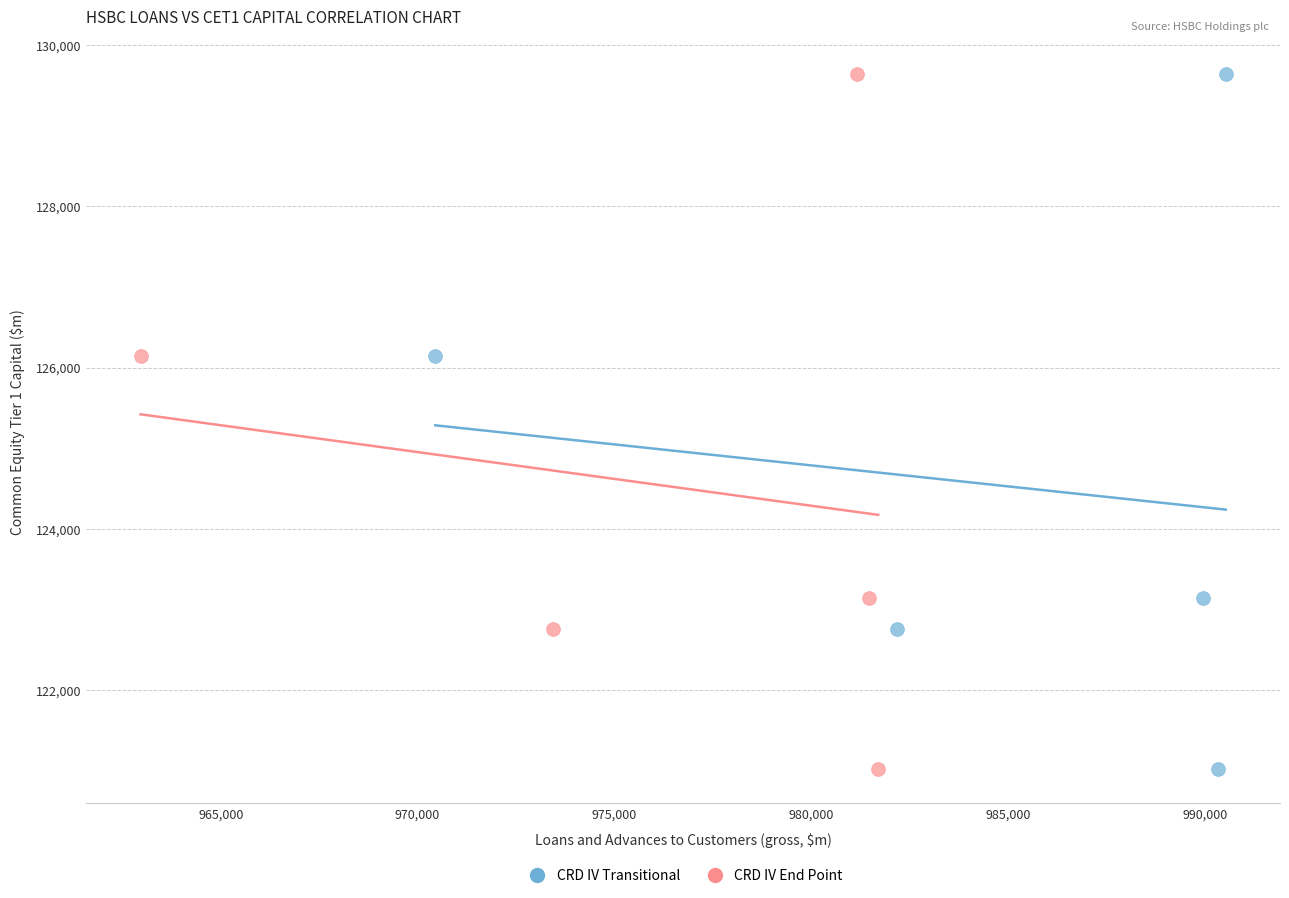

What are all the series names shown in the legend?

CRD IV Transitional, CRD IV End Point